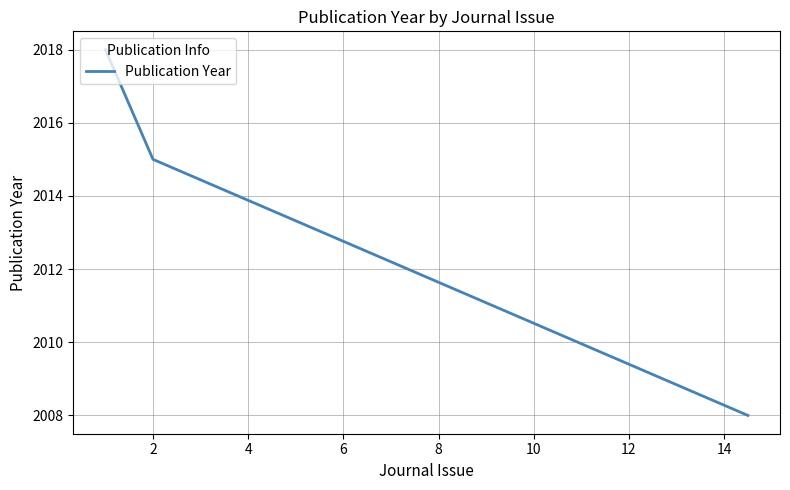

What is the minimum value shown in the chart?

2008